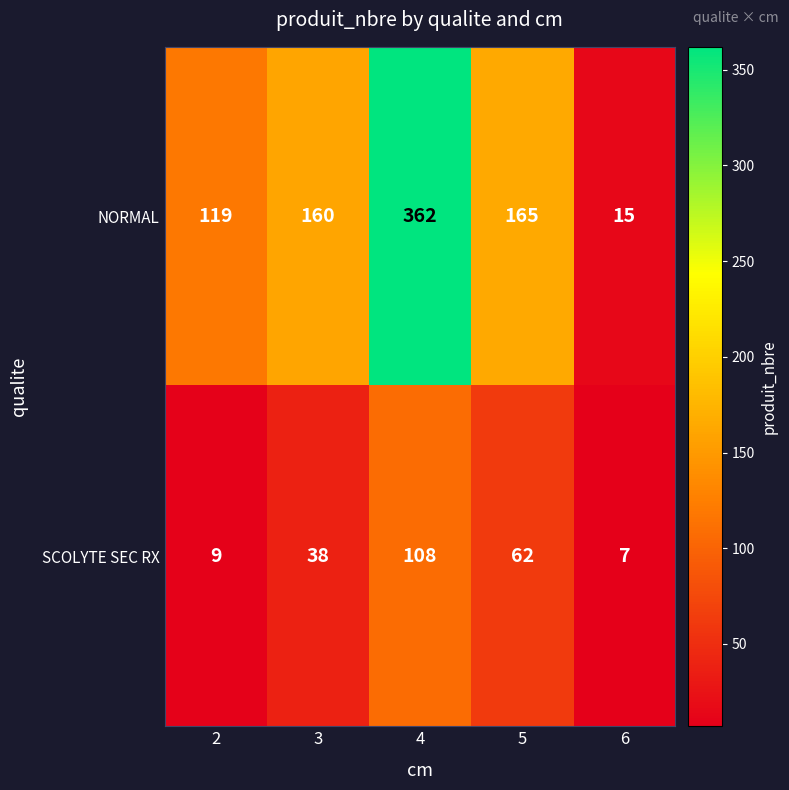

What is the sum of the SCOLYTE SEC RX values at 4 and 5?

170